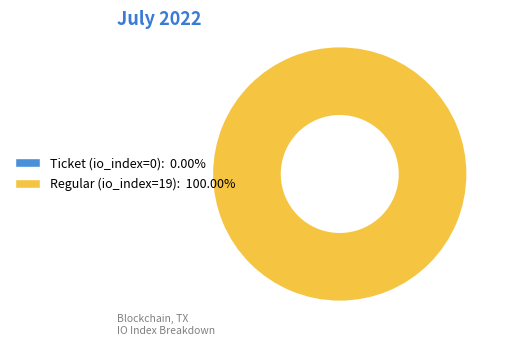

What is the total percentage of Ticket (io_index=0) and Regular (io_index=19)?

100.0%